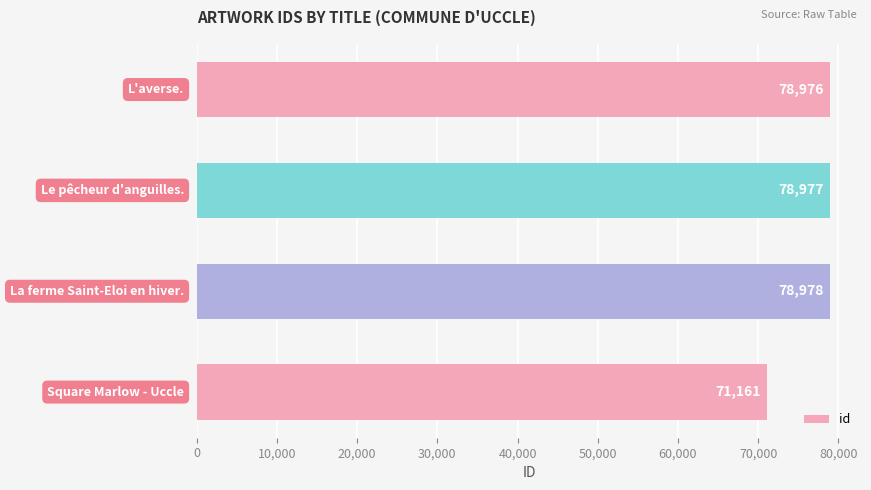

What is the maximum value shown in the chart?

78978